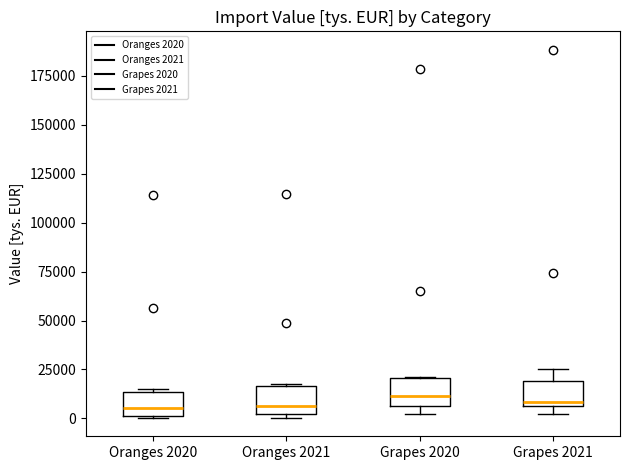

Reading left to right, read every box against the y-axis: the position of its median line, the range the box covers, and the ends of its whiskers. The values are not printed on the chart, so give them approximately, as read against the axis.

Oranges 2020: median 5000, box 0 to 15000, whiskers 0 to 15000 (just above the box's upper edge)
Oranges 2021: median 5000, box 0 to 15000, whiskers 0 (just below the box's lower edge) to 20000
Grapes 2020: median 10000, box 5000 to 20000, whiskers 0 to 20000
Grapes 2021: median 10000, box 5000 to 20000, whiskers 0 to 25000